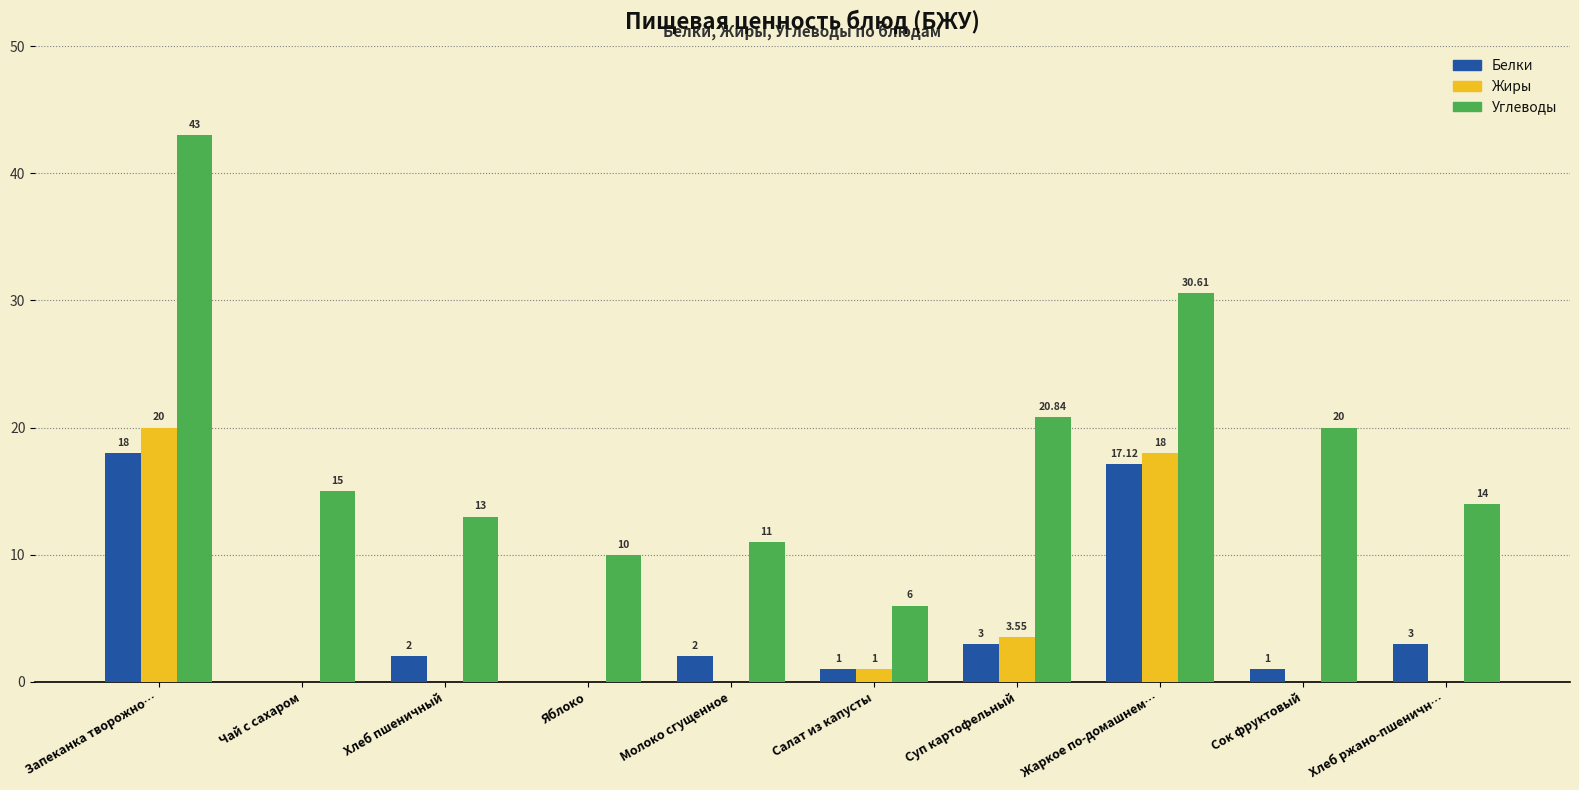

Count the number of categories in the chart.

10